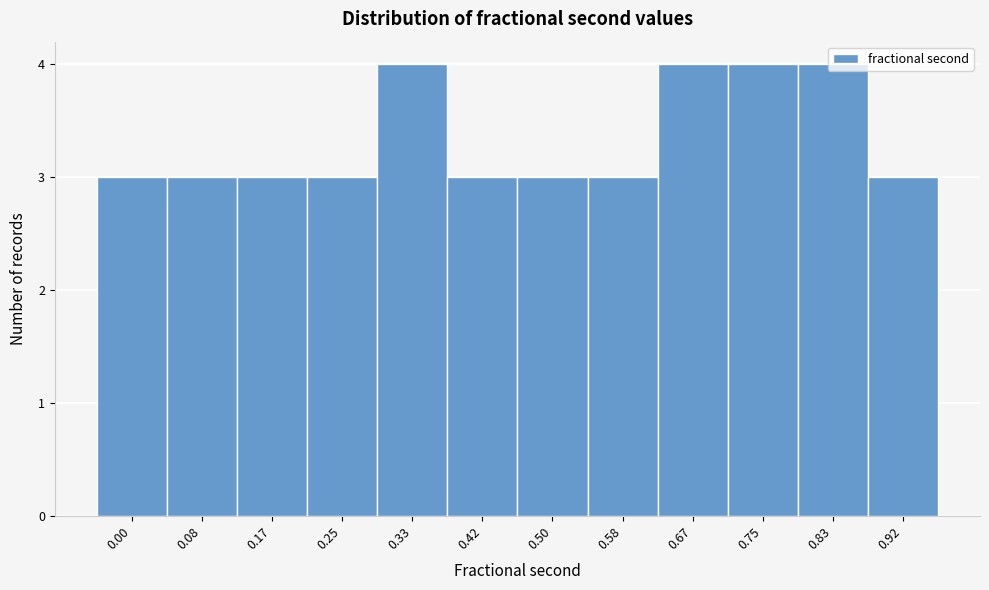

What is the average value?

3